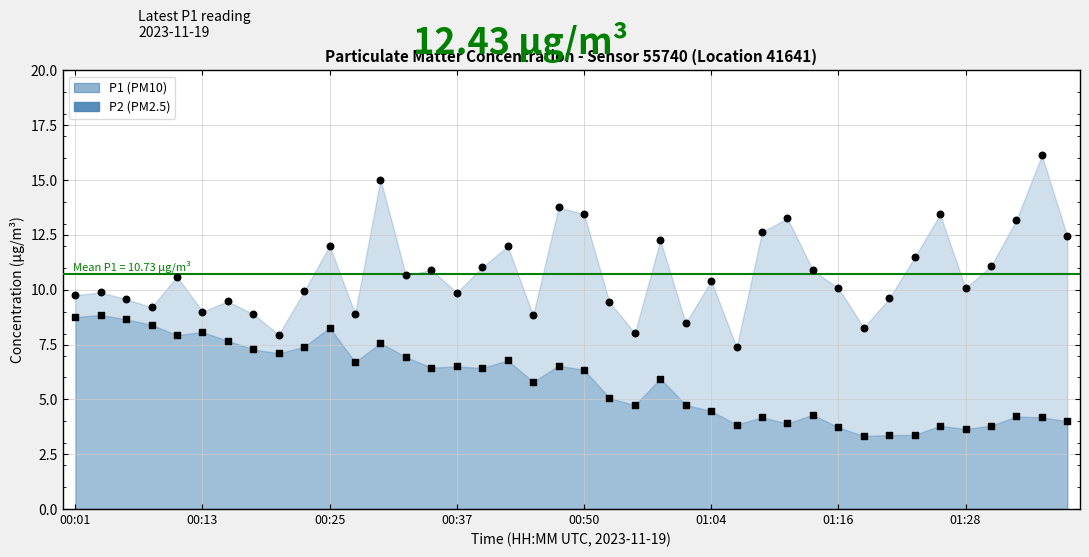

Which series contains the highest Y value?

P1 (PM10)